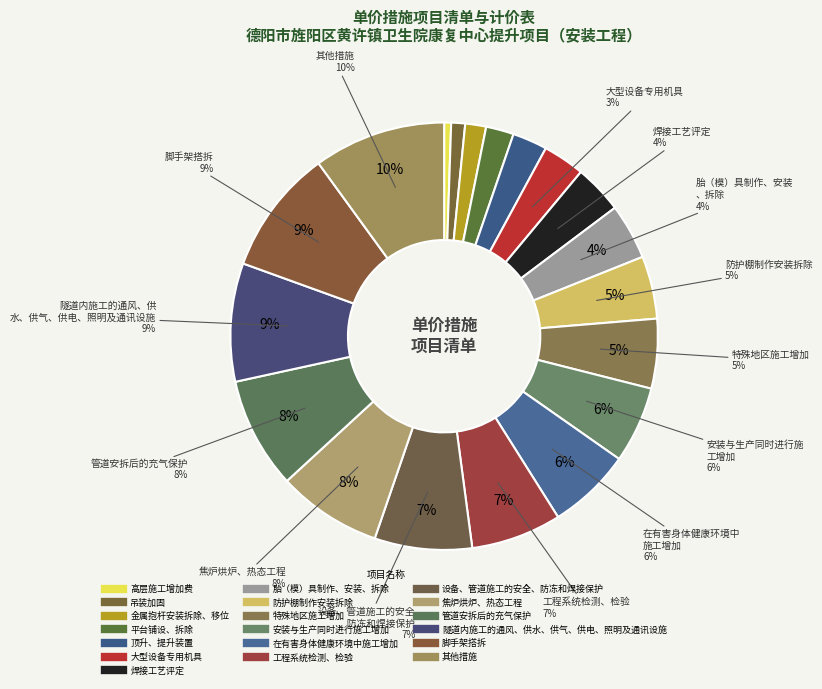

Is the sum of 胎（模）具制作、安装、拆除 and 焦炉烘炉、热态工程 greater than half?

No